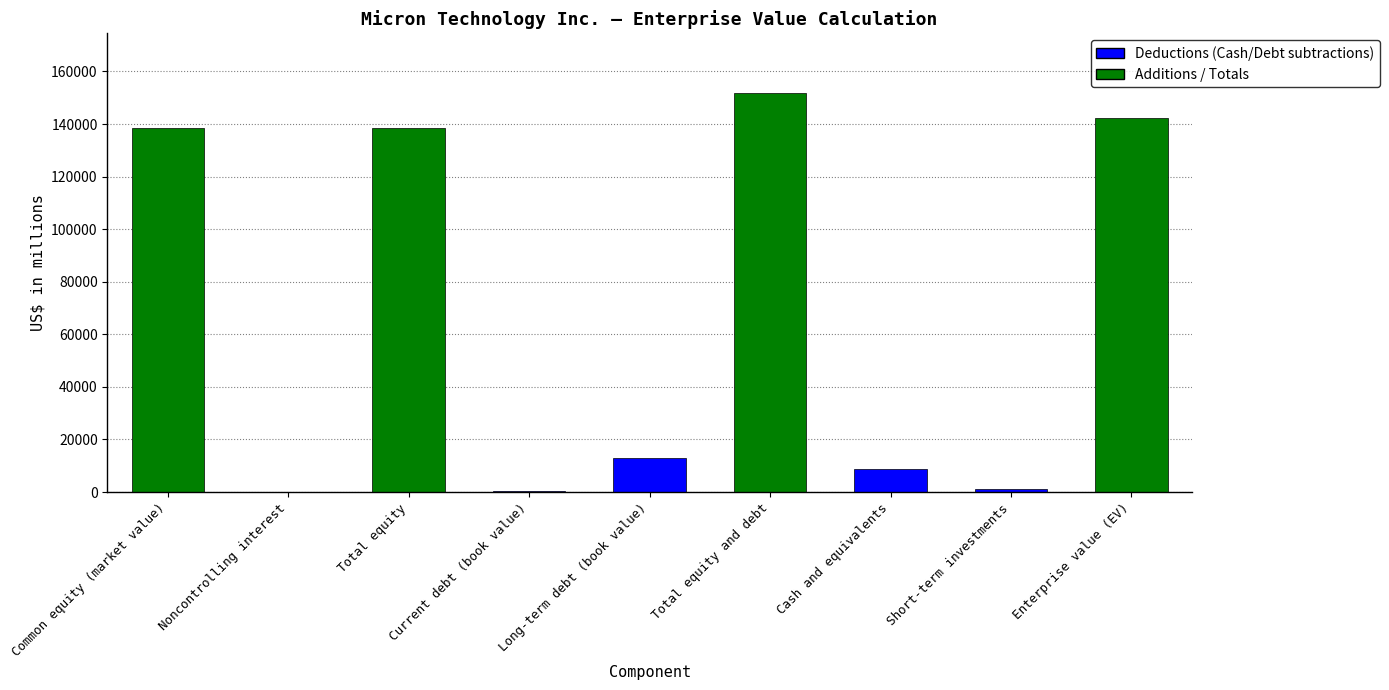

How many data points does each series have?

9